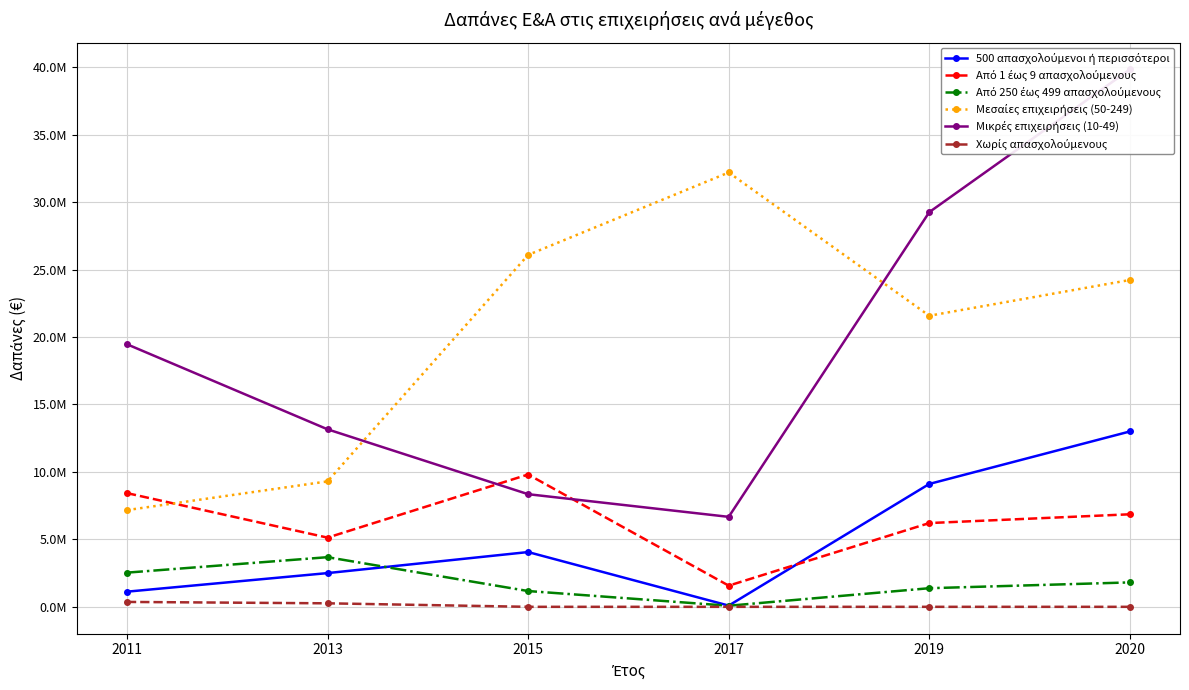

Where is the first local minimum for Από 1 έως 9 απασχολούμενους?

2013